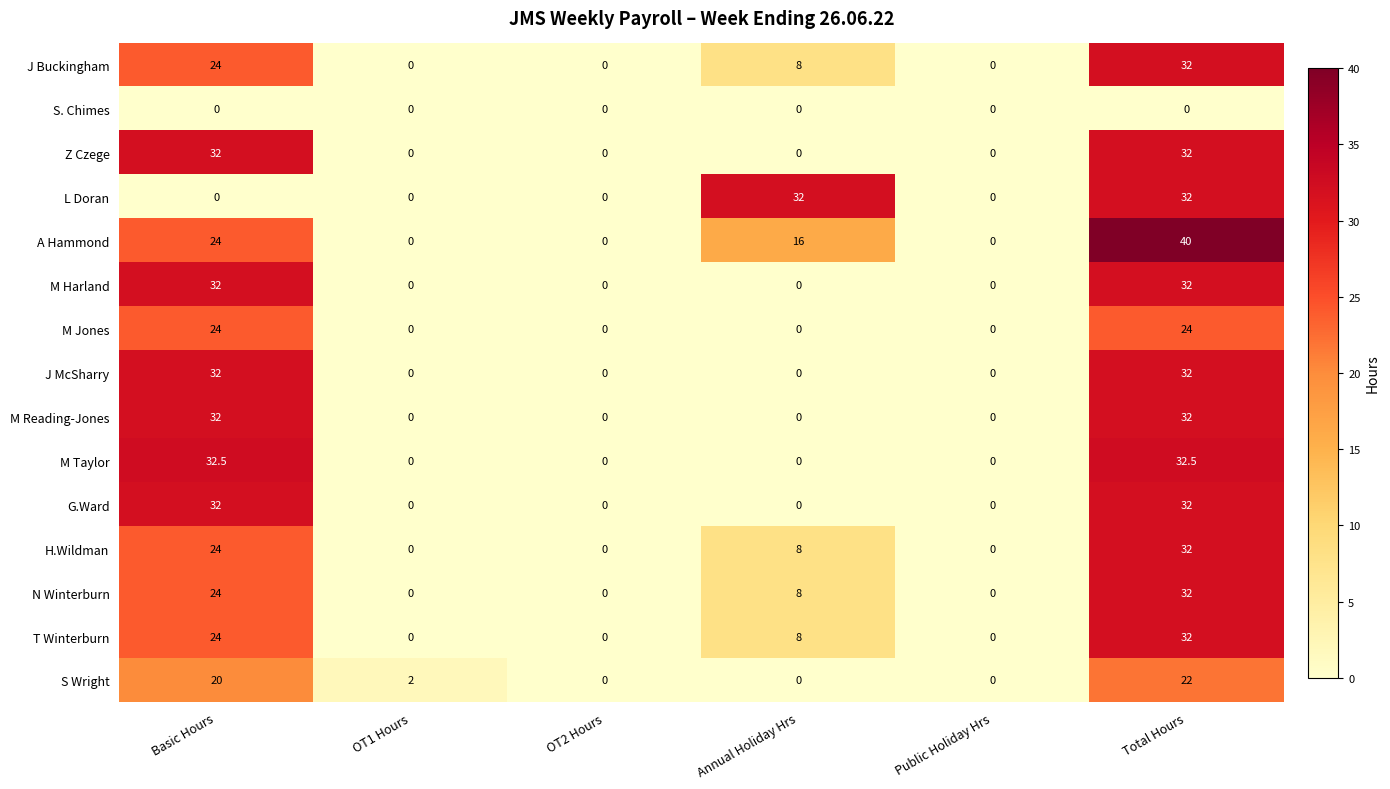

How many distinct data groups are displayed?

15